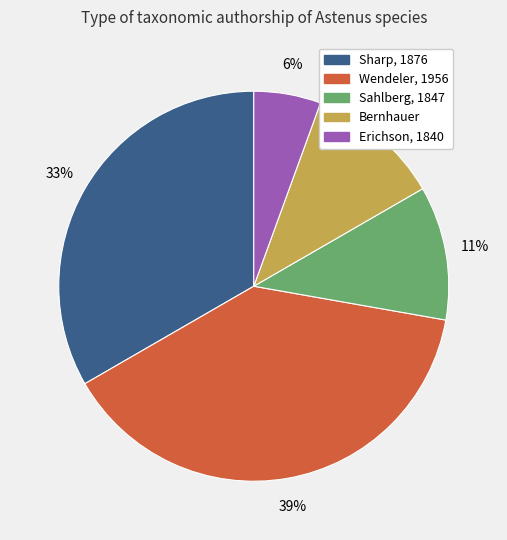

To the nearest percent, what is the average slice percentage?

20%